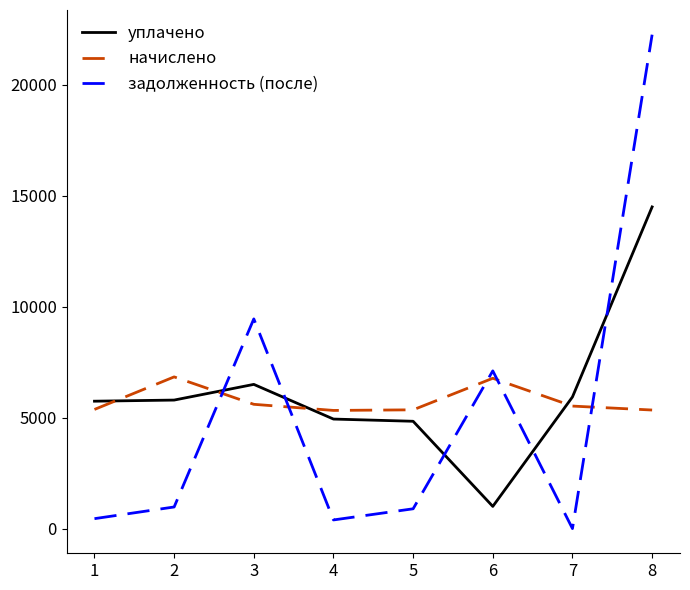

What is the sum of all начислено values?

46131.6